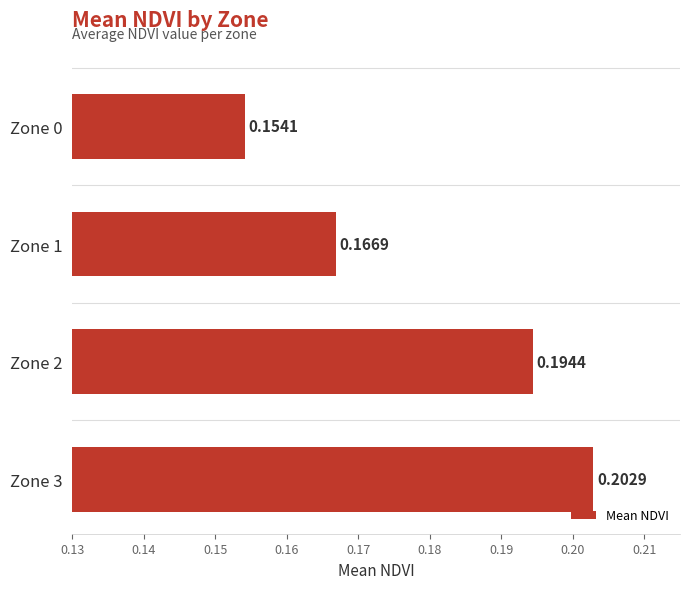

List the labels in order of value, largest first.

Zone 3, Zone 2, Zone 1, Zone 0